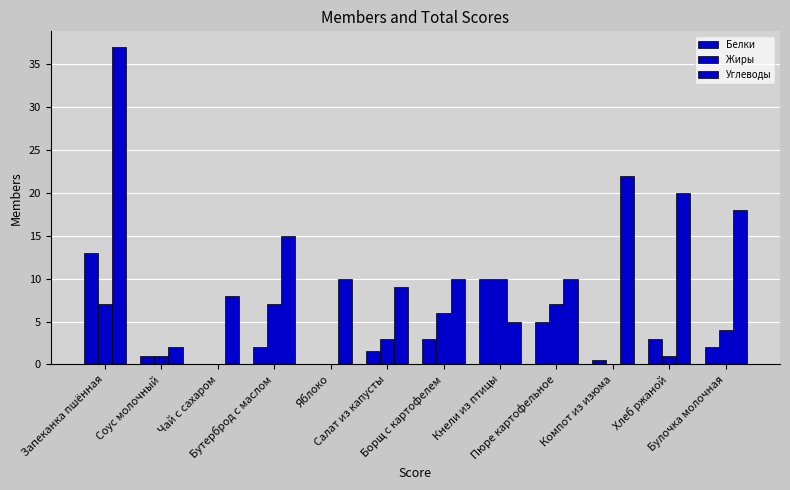

Reading left to right, extract all data points from this chart.

Белки: Запеканка пшённая=13.0	Соус молочный=1.0	Чай с сахаром=0.0	Бутерброд с маслом=2.0	Яблоко=0.0	Салат из капусты=1.6	Борщ с картофелем=3.0	Кнели из птицы=10.0	Пюре картофельное=5.0	Компот из изюма=0.5	Хлеб ржаной=3.0	Булочка молочная=2.0
Жиры: Запеканка пшённая=7.1	Соус молочный=1.0	Чай с сахаром=0.0	Бутерброд с маслом=7.0	Яблоко=0.0	Салат из капусты=3.0	Борщ с картофелем=6.0	Кнели из птицы=10.0	Пюре картофельное=7.0	Компот из изюма=0.0	Хлеб ржаной=1.0	Булочка молочная=4.0
Углеводы: Запеканка пшённая=37.0	Соус молочный=2.0	Чай с сахаром=8.0	Бутерброд с маслом=15.0	Яблоко=10.0	Салат из капусты=9.0	Борщ с картофелем=10.0	Кнели из птицы=5.0	Пюре картофельное=10.0	Компот из изюма=22.0	Хлеб ржаной=20.0	Булочка молочная=18.0